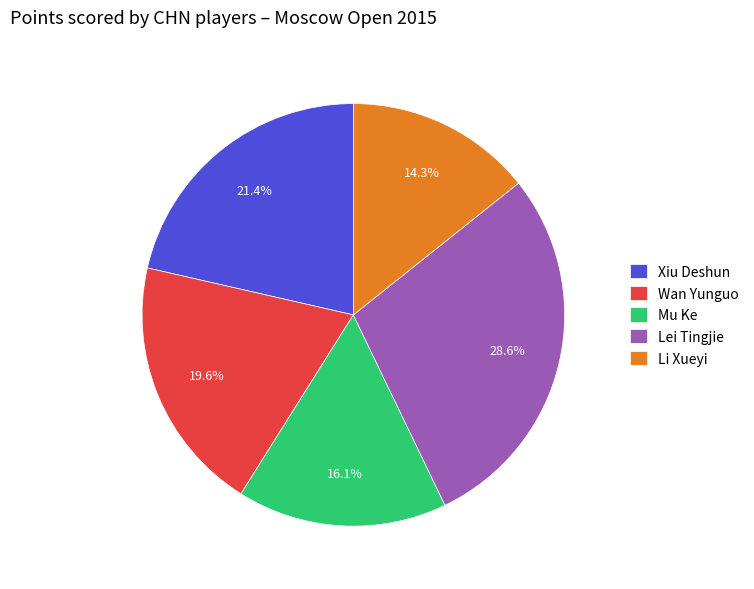

Is it true that Lei Tingjie is 29% of the pie?

True